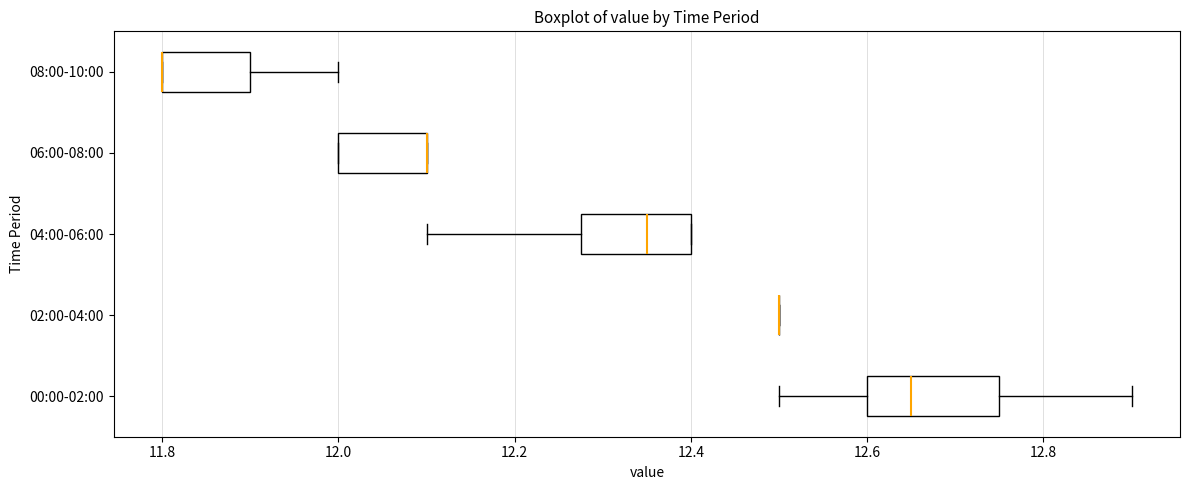

Comparing the boxes themselves (not the whiskers), which one is the widest?

00:00-02:00